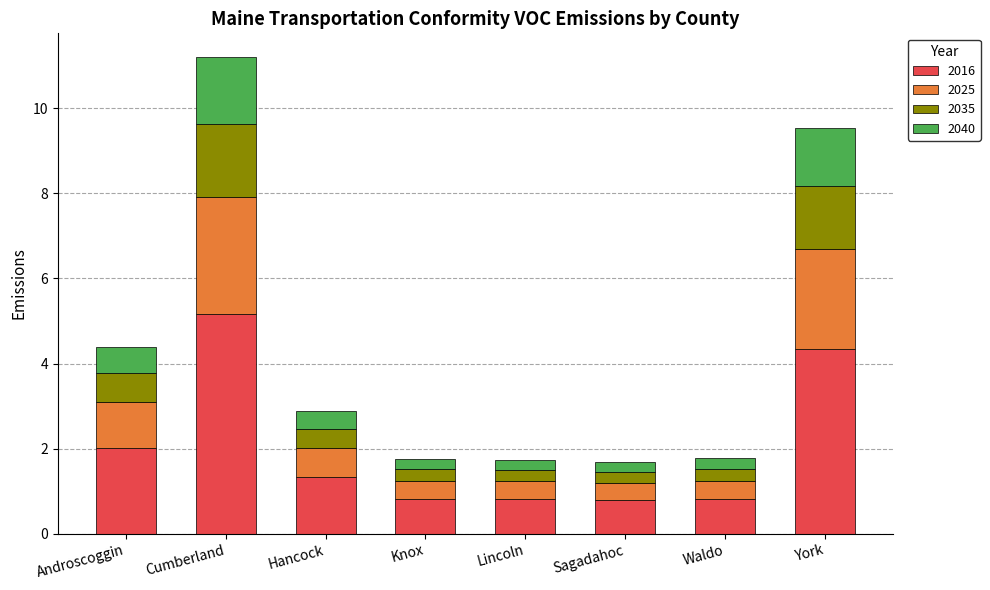

True or false: 2016 has a value of 2.0 at Hancock.

False